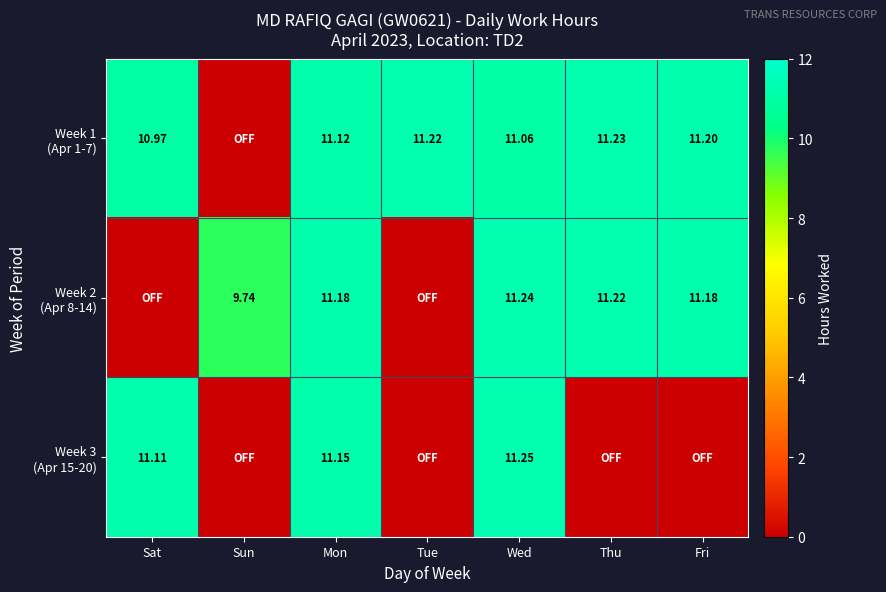

Rank the categories by Week 1 (Apr 1-7) value from highest to lowest.

Thu, Tue, Fri, Mon, Wed, Sat, Sun